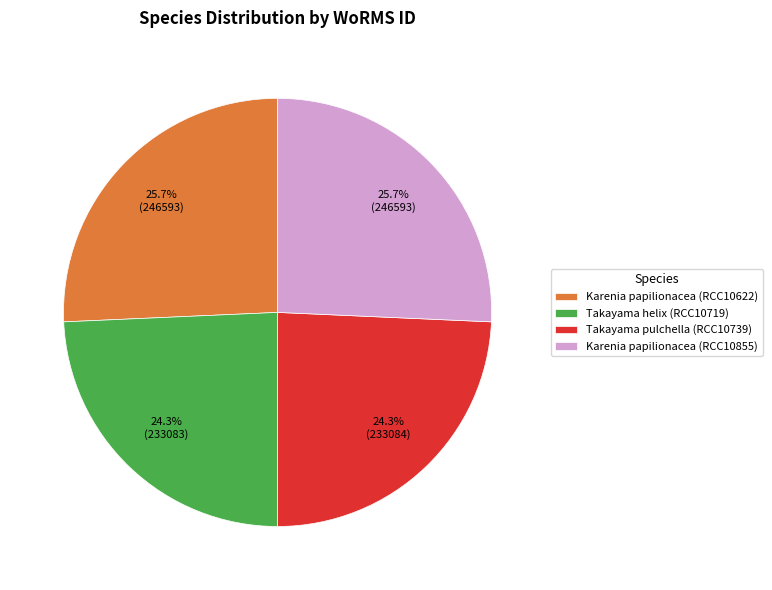

What portion of the pie excludes Takayama pulchella (RCC10739)?

75.7%